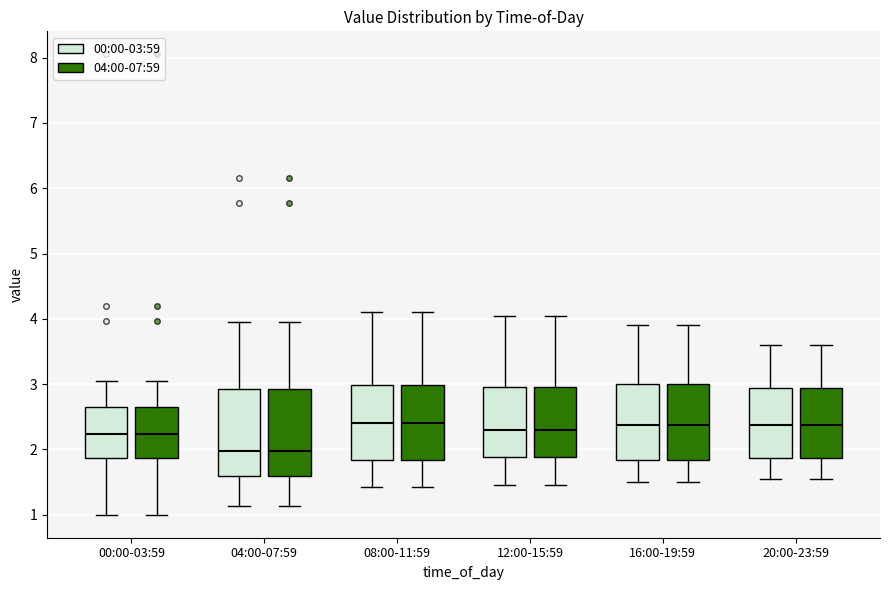

Reading left to right, read every box against the y-axis: the position of its median line, the range the box covers, and the ends of its whiskers. The values are not printed on the chart, so give them approximately, as read against the axis.

00:00-03:59 (00:00-03:59): median 2.2, box 1.9 to 2.7, whiskers 1.0 to 3.1
00:00-03:59 (04:00-07:59): median 2.2, box 1.9 to 2.7, whiskers 1.0 to 3.1
04:00-07:59 (00:00-03:59): median 2.0, box 1.6 to 2.9, whiskers 1.1 to 4.0
04:00-07:59 (04:00-07:59): median 2.0, box 1.6 to 2.9, whiskers 1.1 to 4.0
08:00-11:59 (00:00-03:59): median 2.4, box 1.8 to 3.0, whiskers 1.4 to 4.1
08:00-11:59 (04:00-07:59): median 2.4, box 1.8 to 3.0, whiskers 1.4 to 4.1
12:00-15:59 (00:00-03:59): median 2.3, box 1.9 to 3.0, whiskers 1.5 to 4.1
12:00-15:59 (04:00-07:59): median 2.3, box 1.9 to 3.0, whiskers 1.5 to 4.1
16:00-19:59 (00:00-03:59): median 2.4, box 1.8 to 3.0, whiskers 1.5 to 3.9
16:00-19:59 (04:00-07:59): median 2.4, box 1.8 to 3.0, whiskers 1.5 to 3.9
20:00-23:59 (00:00-03:59): median 2.4, box 1.9 to 2.9, whiskers 1.6 to 3.6
20:00-23:59 (04:00-07:59): median 2.4, box 1.9 to 2.9, whiskers 1.6 to 3.6